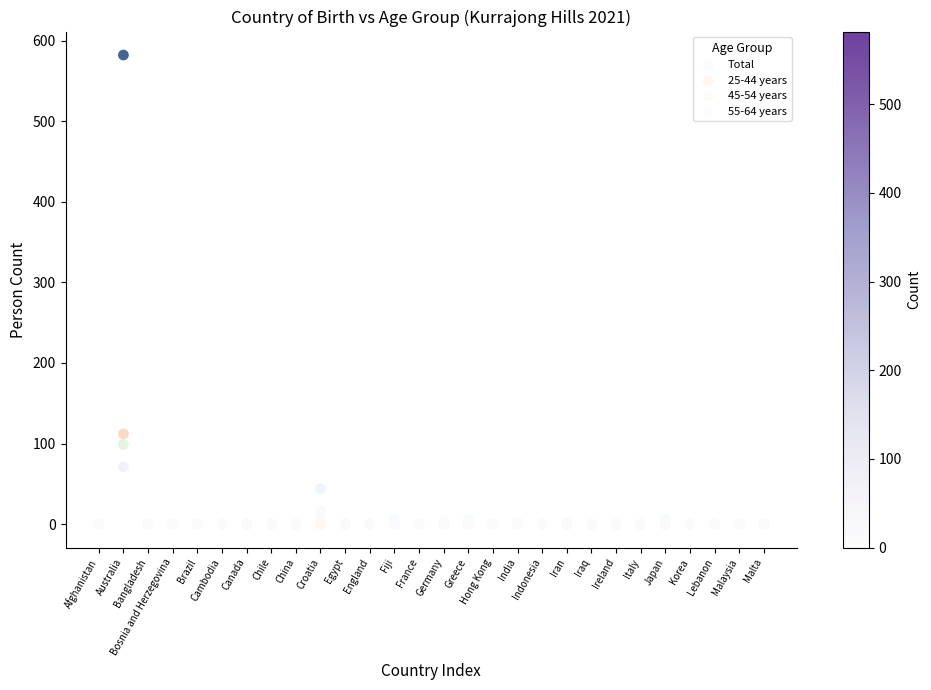

Across all series, what Y value is closest to 291?

112